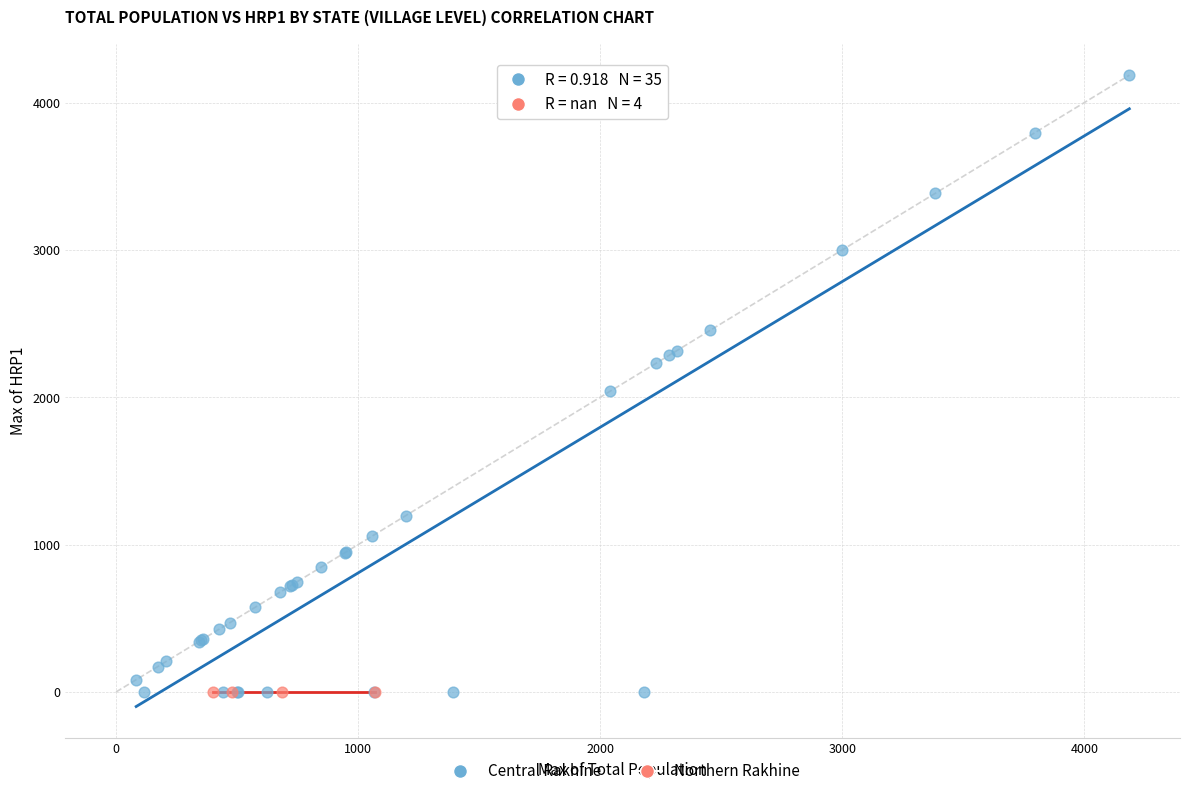

Which series reaches the maximum Y coordinate?

Central Rakhine